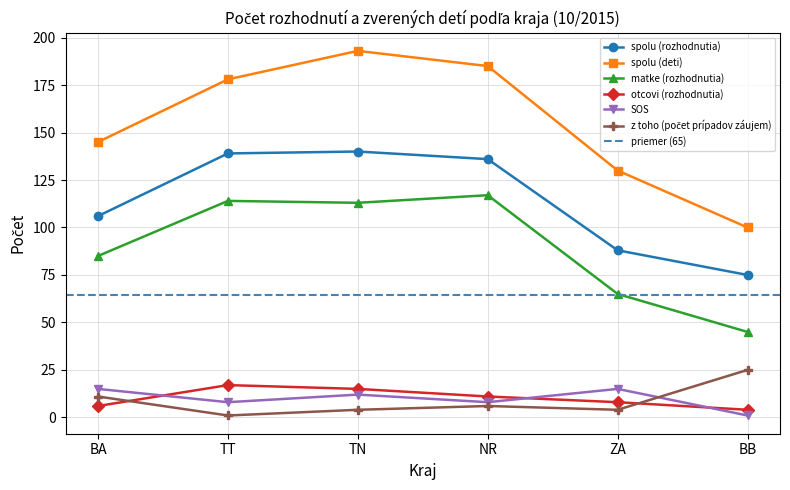

True or false: otcovi (rozhodnutia) and matke (rozhodnutia) intersect in this chart.

False